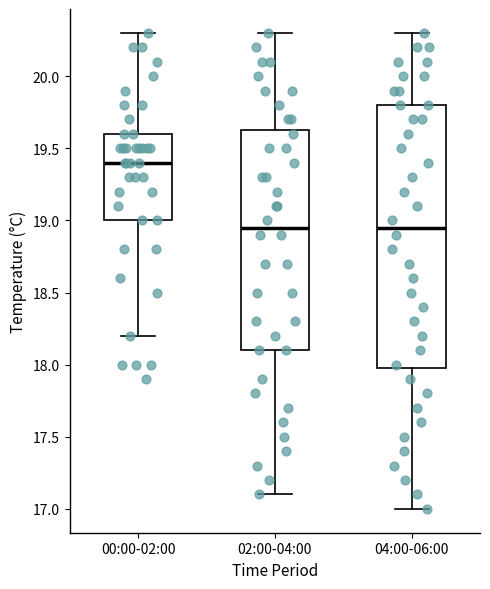

Reading left to right, transcribe this box plot: for each box, give where its median line is, the range the box spans, and where its two whiskers end, as read against the y-axis. The values are not printed on the chart, so give them approximately, as read against the axis.

00:00-02:00: median 19.40, box 19.00 to 19.60, whiskers 18.20 to 20.30
02:00-04:00: median 18.95, box 18.10 to 19.65, whiskers 17.10 to 20.30
04:00-06:00: median 18.95, box 18.00 to 19.80, whiskers 17.00 to 20.30